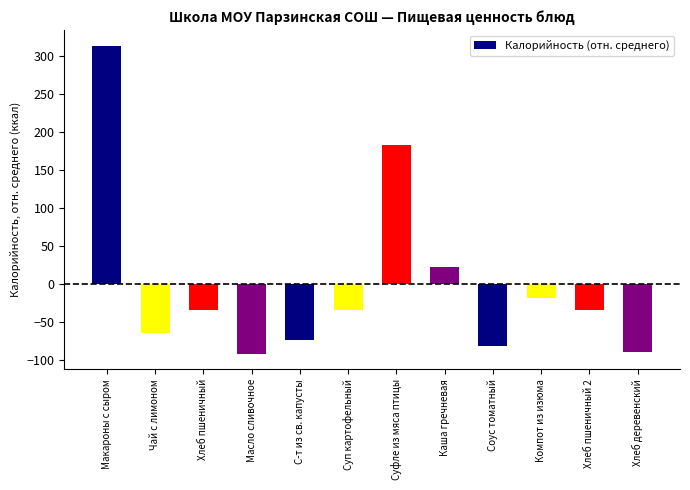

What is the label of the 12th bar from the right?

Макароны с сыром